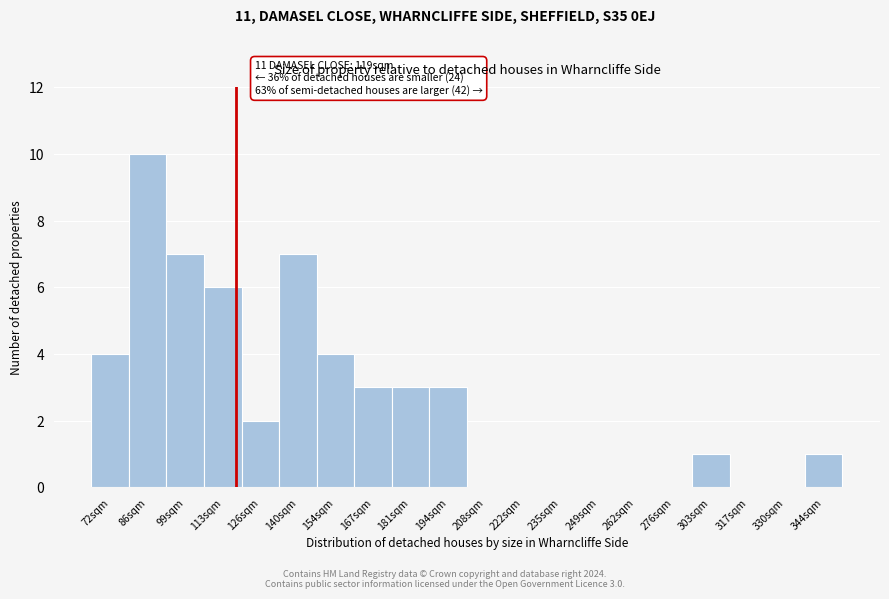

Reading left to right, transcribe all the data shown in this chart.

72sqm=4	86sqm=10	99sqm=7	113sqm=6	126sqm=2	140sqm=7	154sqm=4	167sqm=3	181sqm=3	194sqm=3	208sqm=0	222sqm=0	235sqm=0	249sqm=0	262sqm=0	276sqm=0	303sqm=1	317sqm=0	330sqm=0	344sqm=1